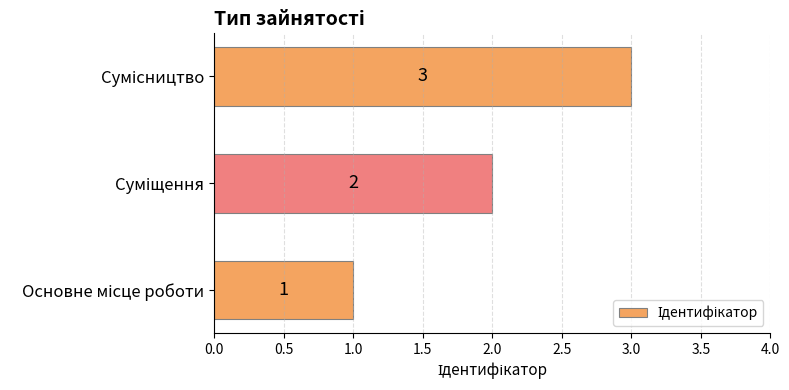

How many values are between 1 and 3?

3